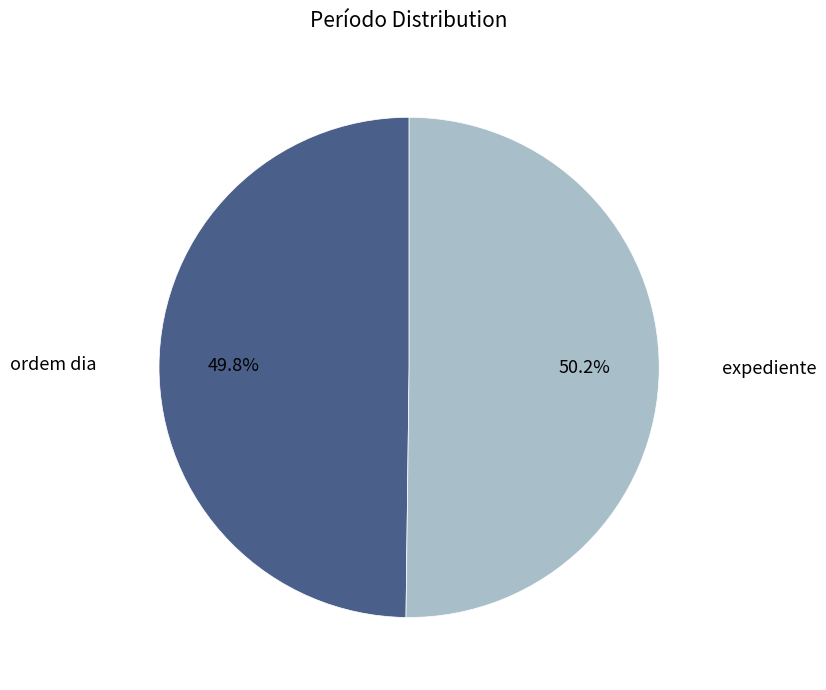

What is the ratio of the value at expediente to the value at ordem dia?

1.0